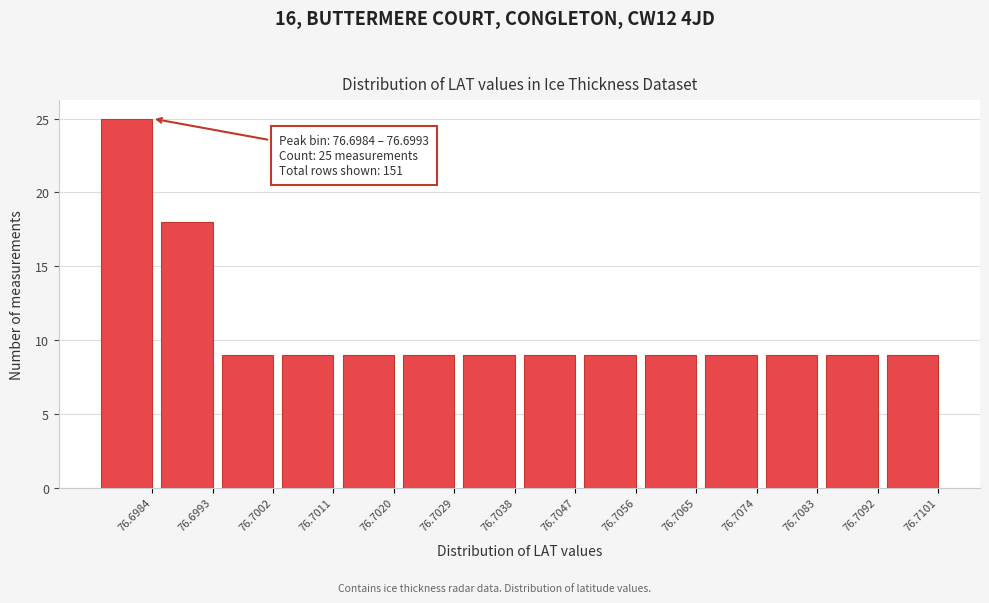

Reading left to right, what are all the values shown in this chart?

76.6984=25	76.6993=18	76.7002=9	76.7011=9	76.7020=9	76.7029=9	76.7038=9	76.7047=9	76.7056=9	76.7065=9	76.7074=9	76.7083=9	76.7092=9	76.7101=9